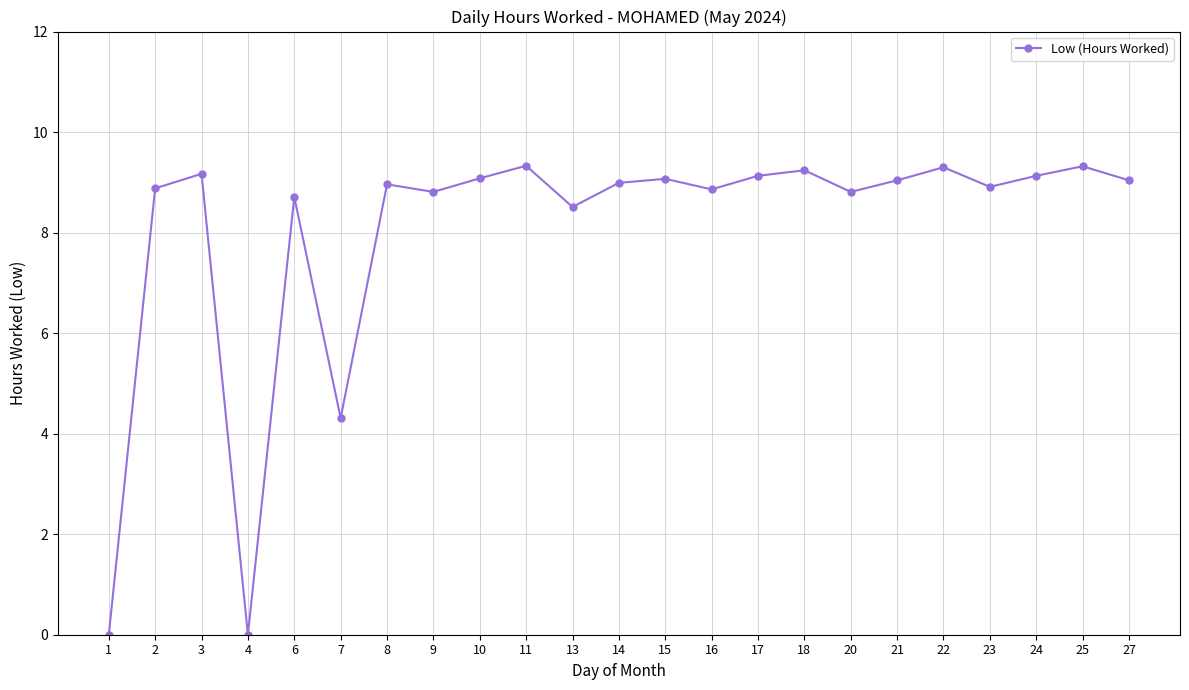

True or false: the data shows 8.9 at 16.

True